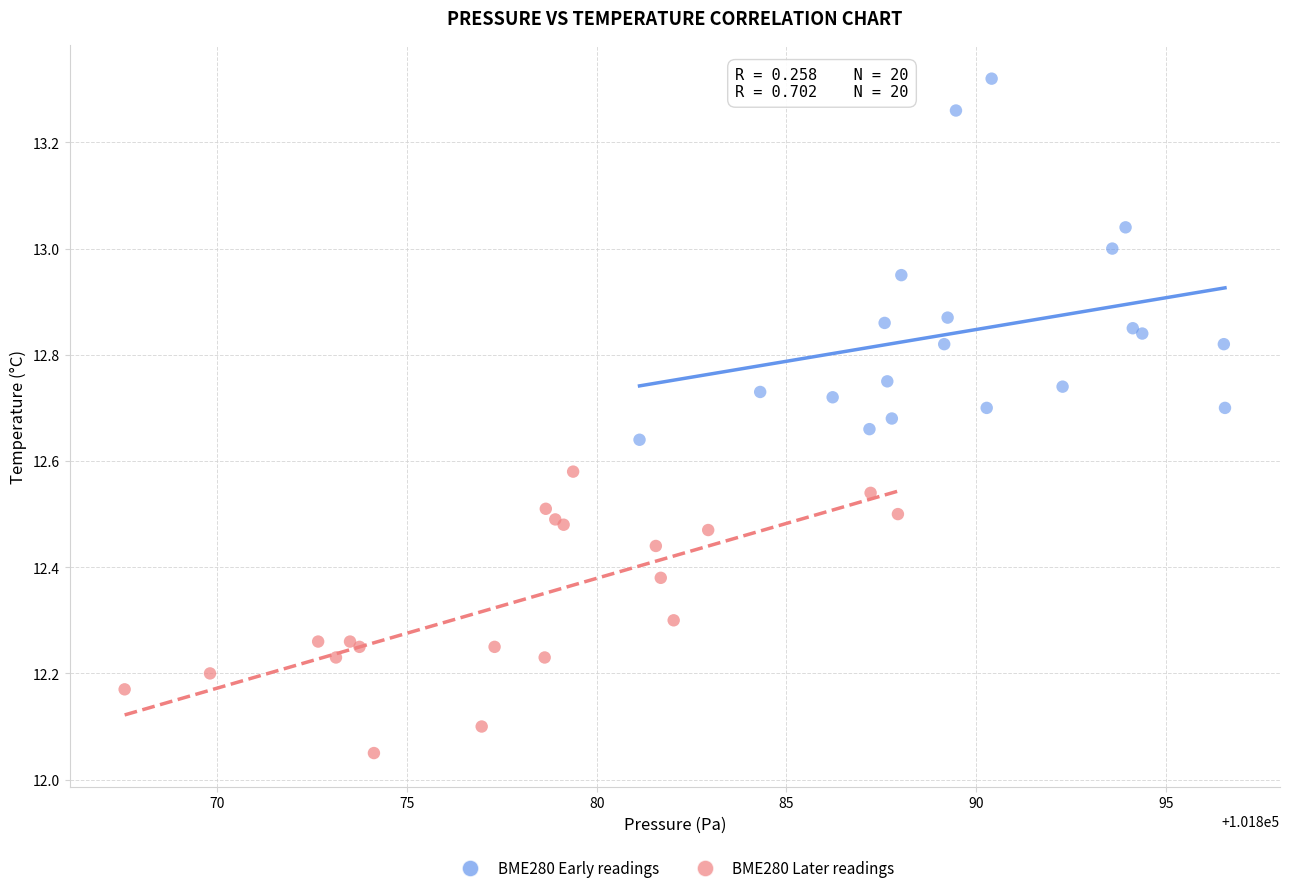

Which series contains the highest Y value?

BME280 Early readings